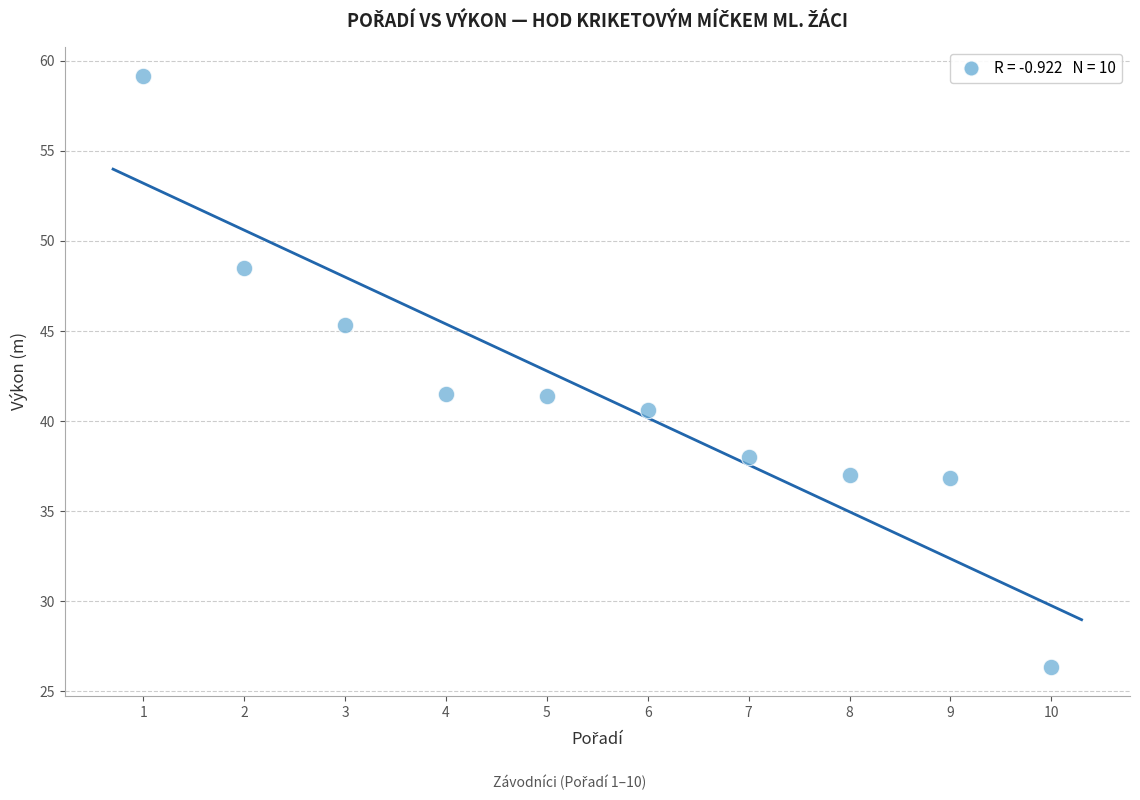

What is the average X value?

5.5